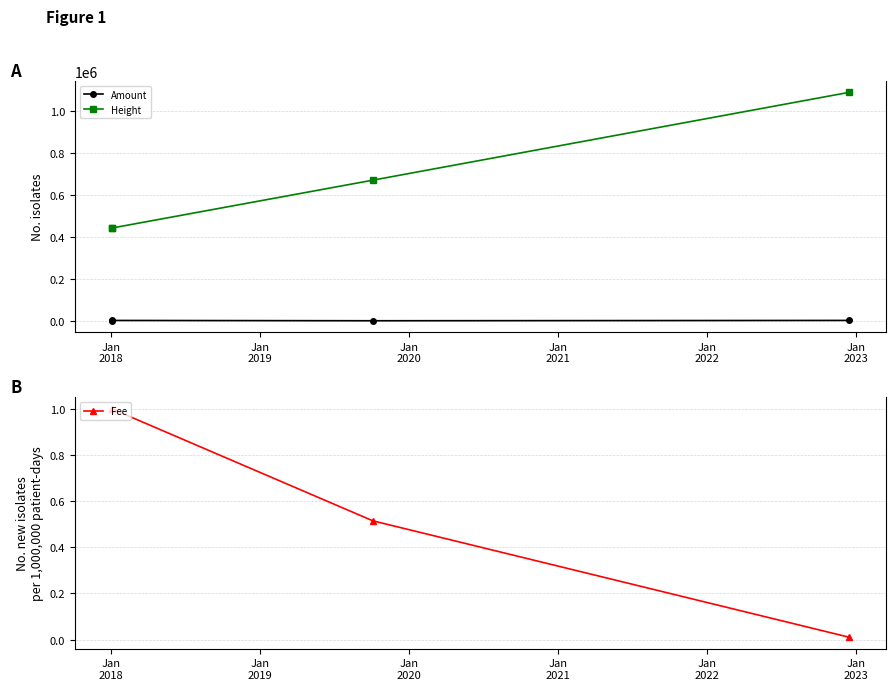

Which label corresponds to the largest value in the chart?

Jan
2021